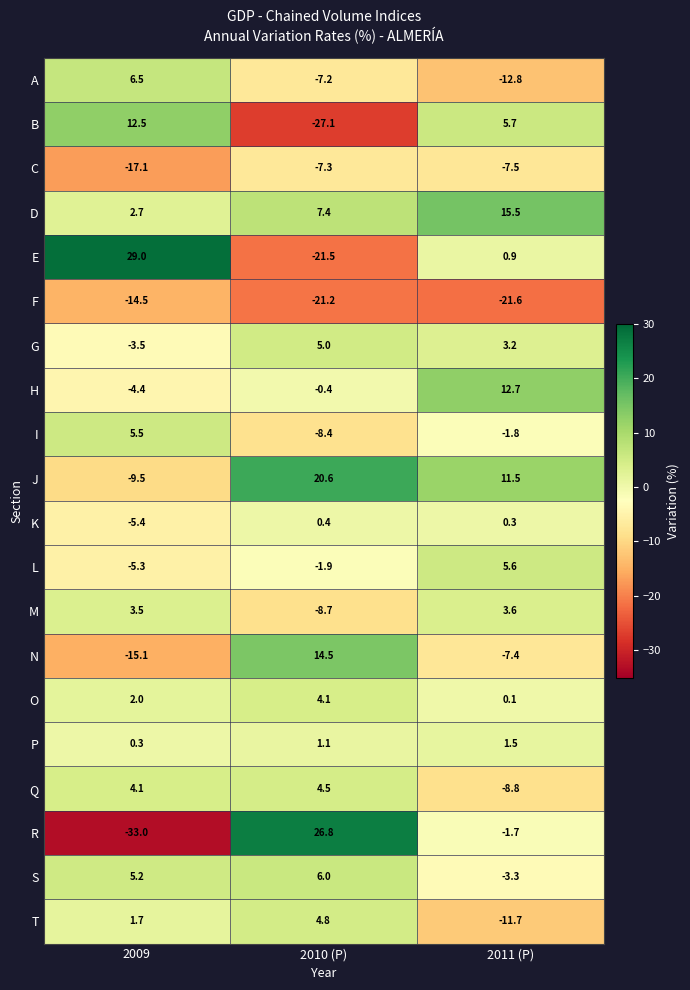

How many values in T are above zero?

2